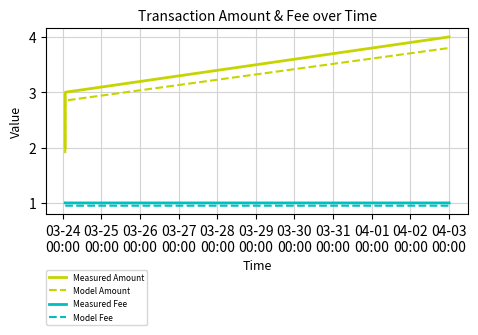

Which series has the largest total across all categories?

Measured Amount